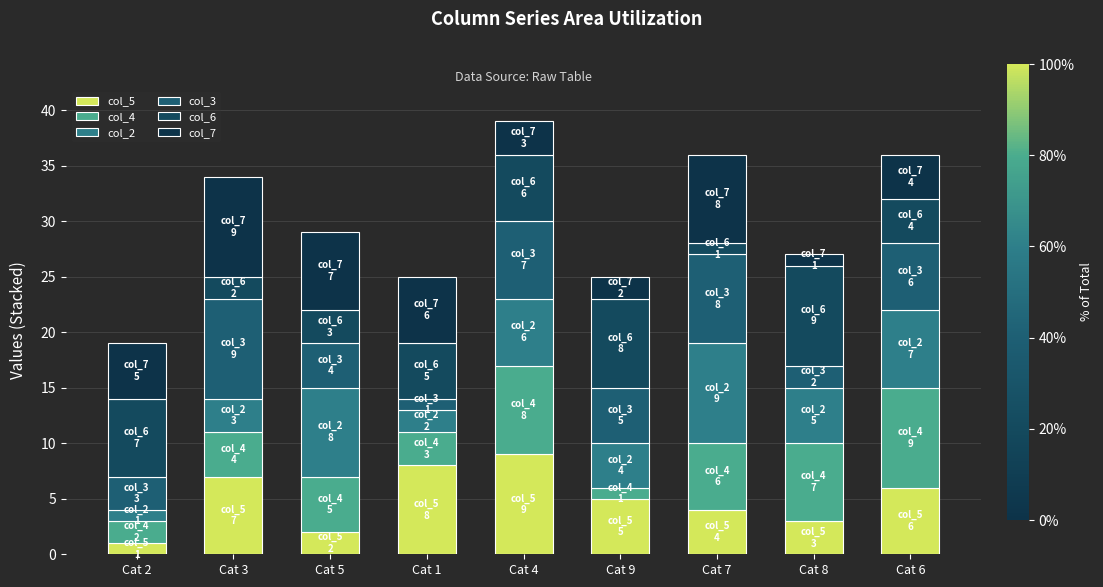

What is the label of the 4th bar from the left?

Cat 1